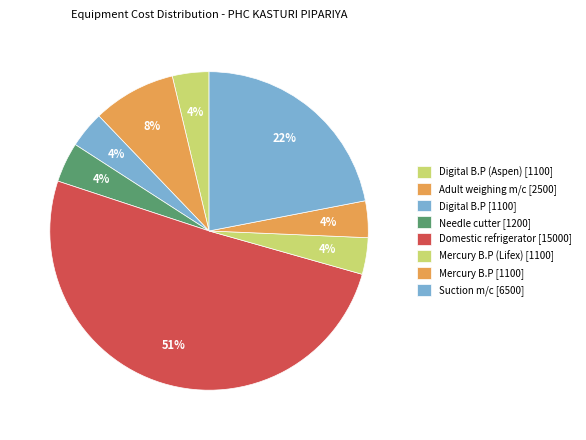

Count the number of slices in the pie.

8